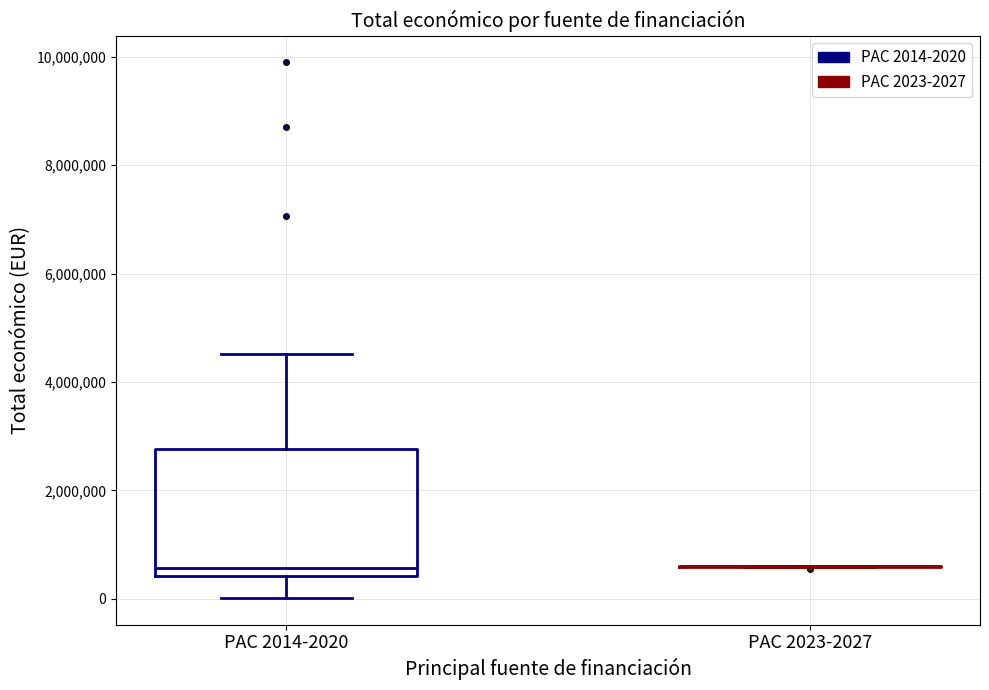

Reading left to right, read every box against the y-axis: the position of its median line, the range the box covers, and the ends of its whiskers. The values are not printed on the chart, so give them approximately, as read against the axis.

PAC 2014-2020: median 600000, box 400000 to 2800000, whiskers 0 to 4600000
PAC 2023-2027: box collapsed to a line at 600000, whiskers 600000 to 600000